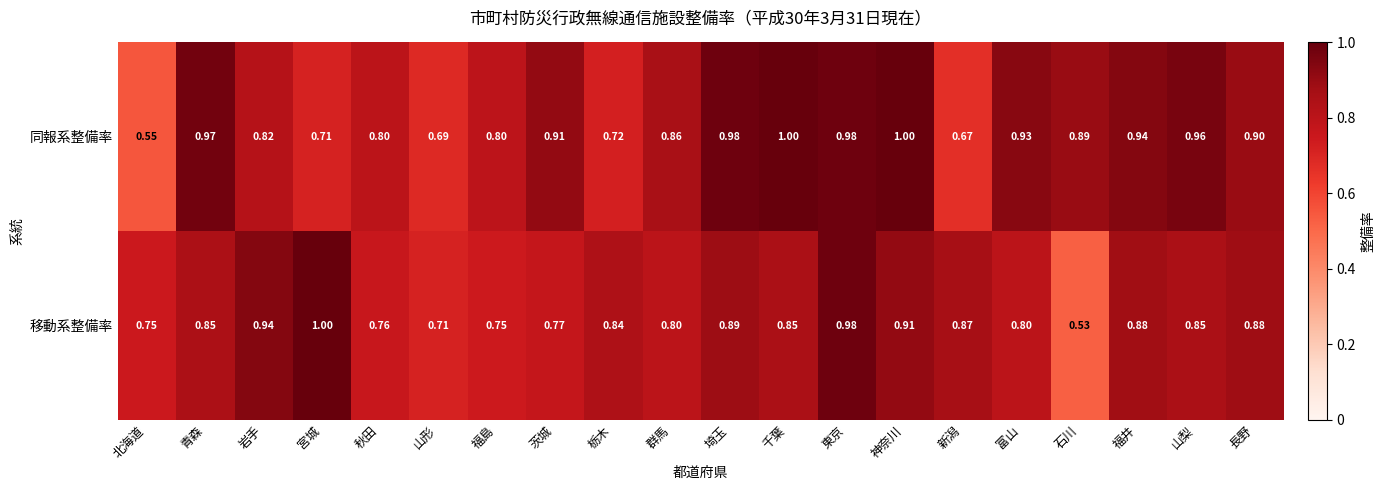

At which category is the sum across all series the highest?

東京